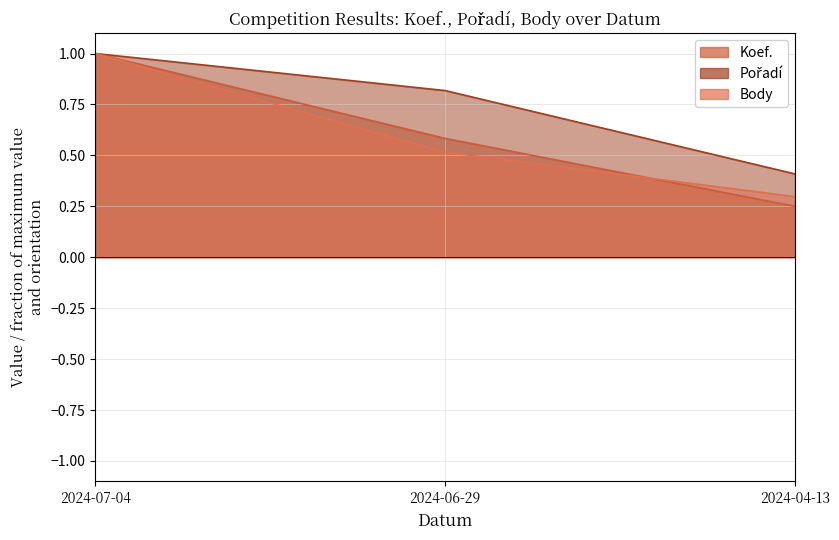

At how many categories does at least one series exceed 0?

3